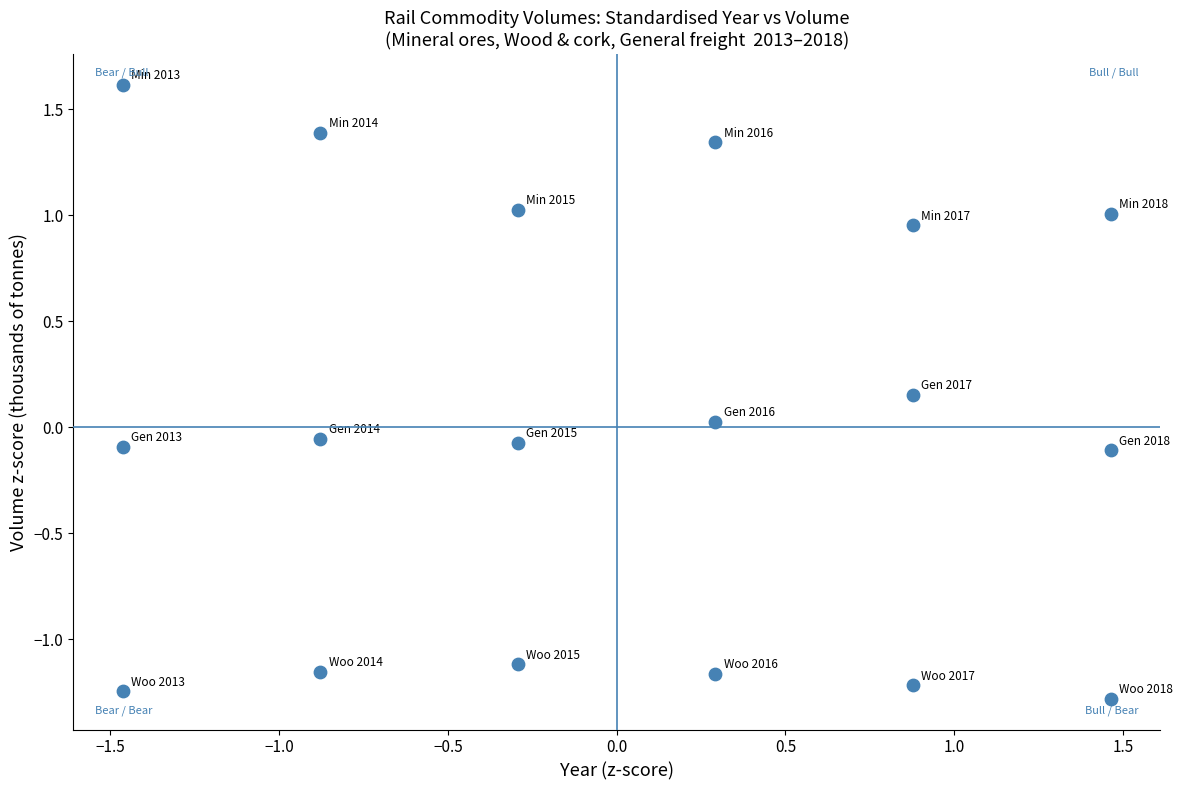

How many points are shown in the scatter plot?

18